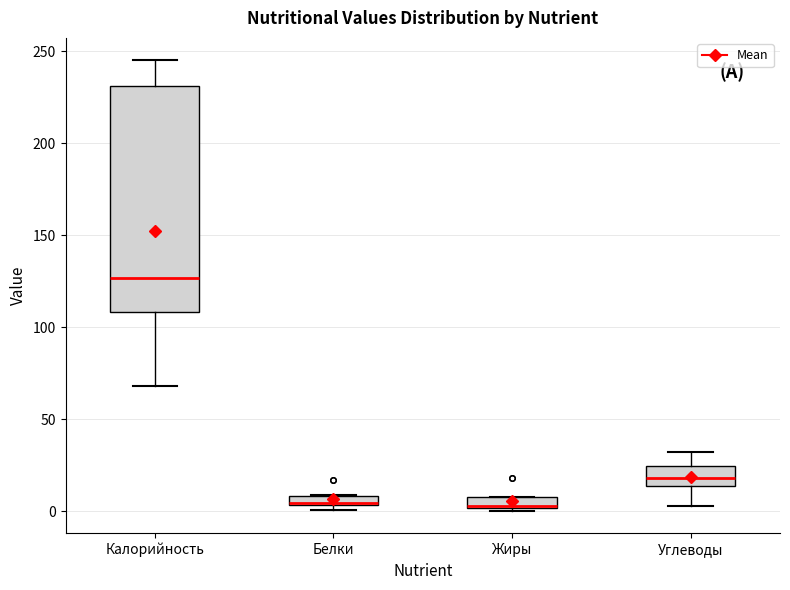

Which box is the tallest, from its lower edge to its upper edge?

Калорийность